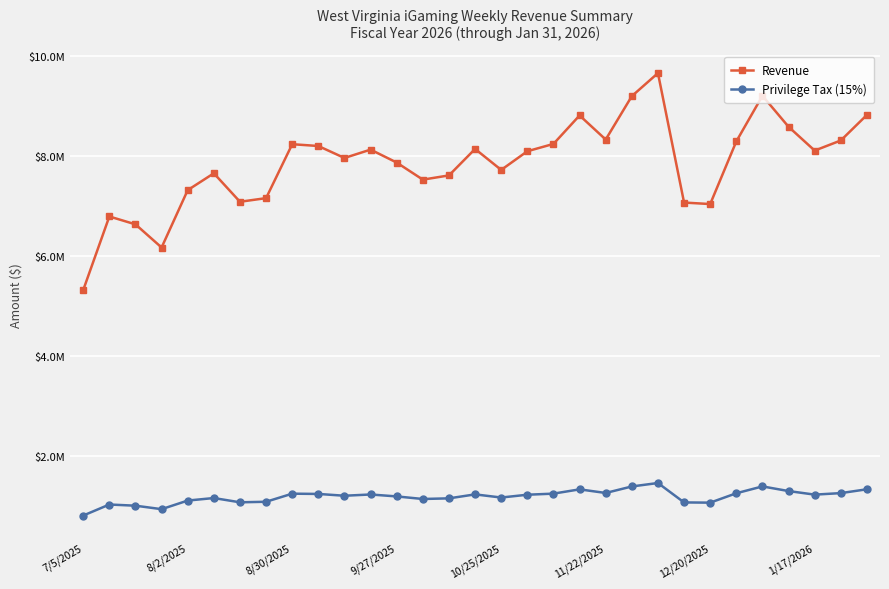

True or false: Privilege Tax (15%) has more than 2 points higher than both neighbors.

True